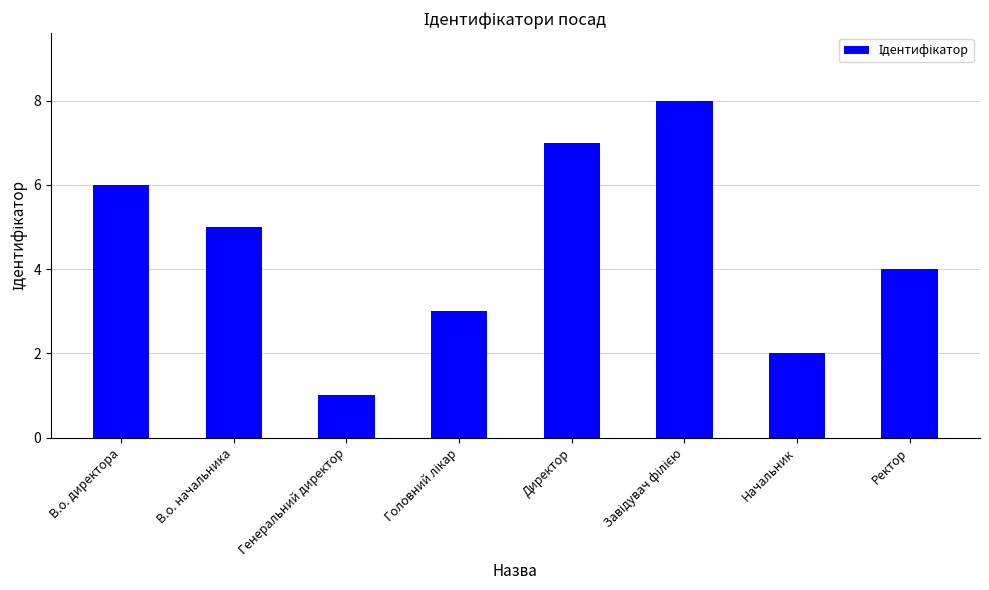

What is the greatest value displayed?

8